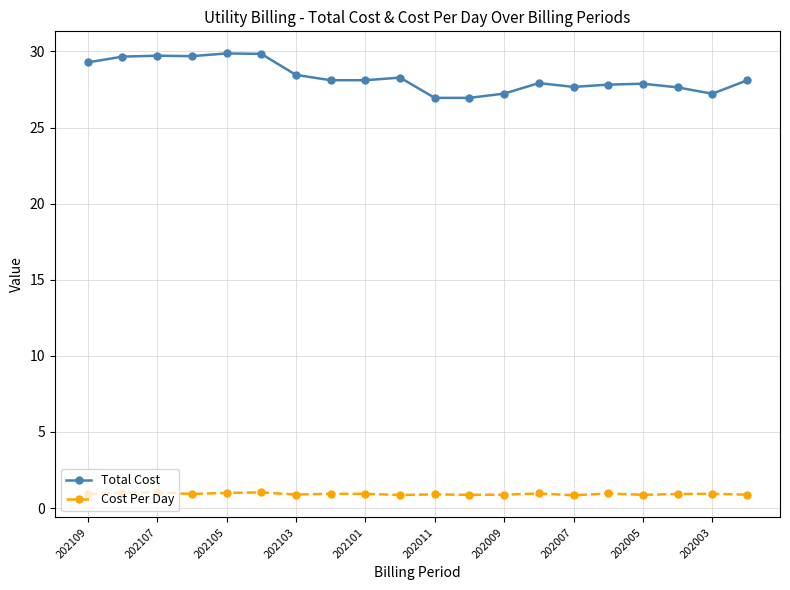

Rank the series by their average value, from lowest to highest.

Cost Per Day, Total Cost